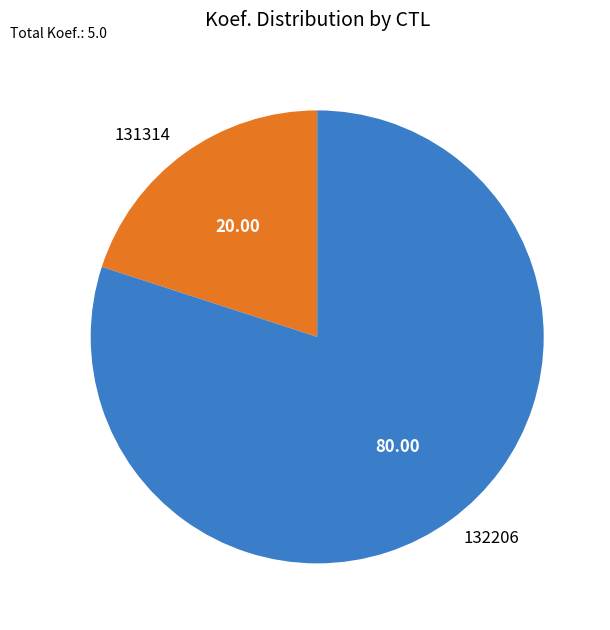

Do 132206 and 131314 together represent more than half of the pie?

Yes